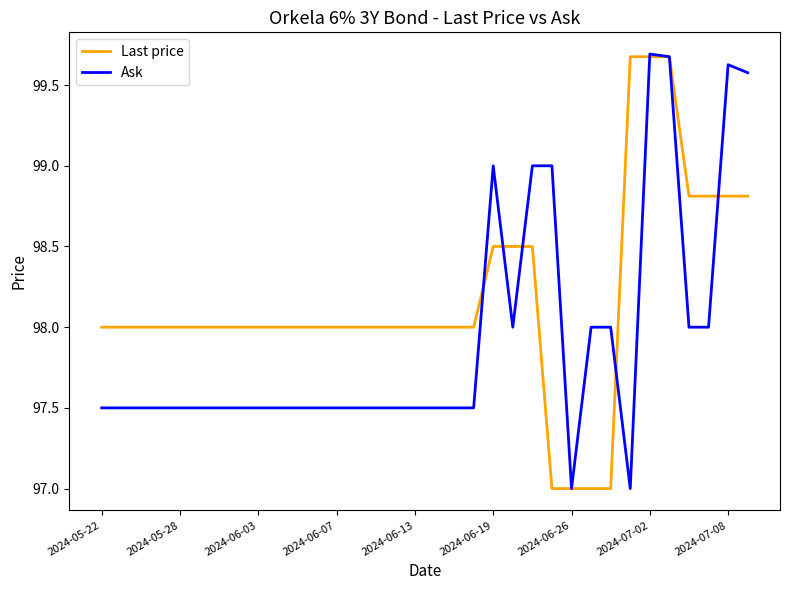

Rank the series by their average value, from lowest to highest.

Ask, Last price